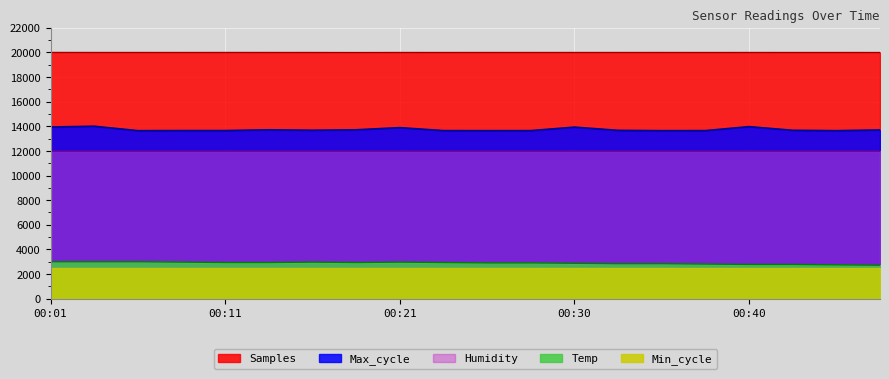

The Temp series shows 909.3 at 00:28. True or false?

False